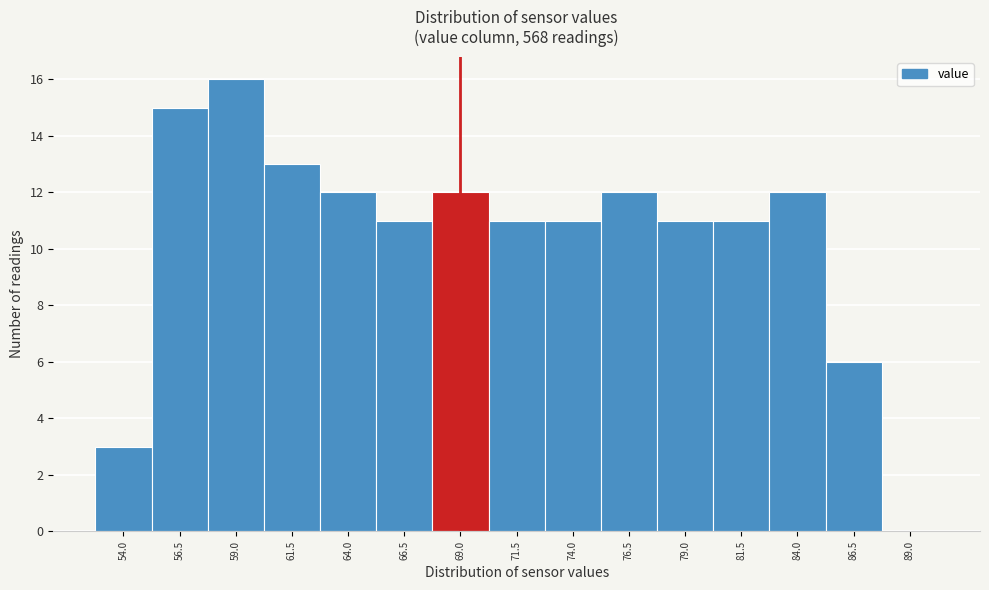

Reading right to left, extract all data points from this chart.

89.0=0	86.5=6	84.0=12	81.5=11	79.0=11	76.5=12	74.0=11	71.5=11	69.0=12	66.5=11	64.0=12	61.5=13	59.0=16	56.5=15	54.0=3